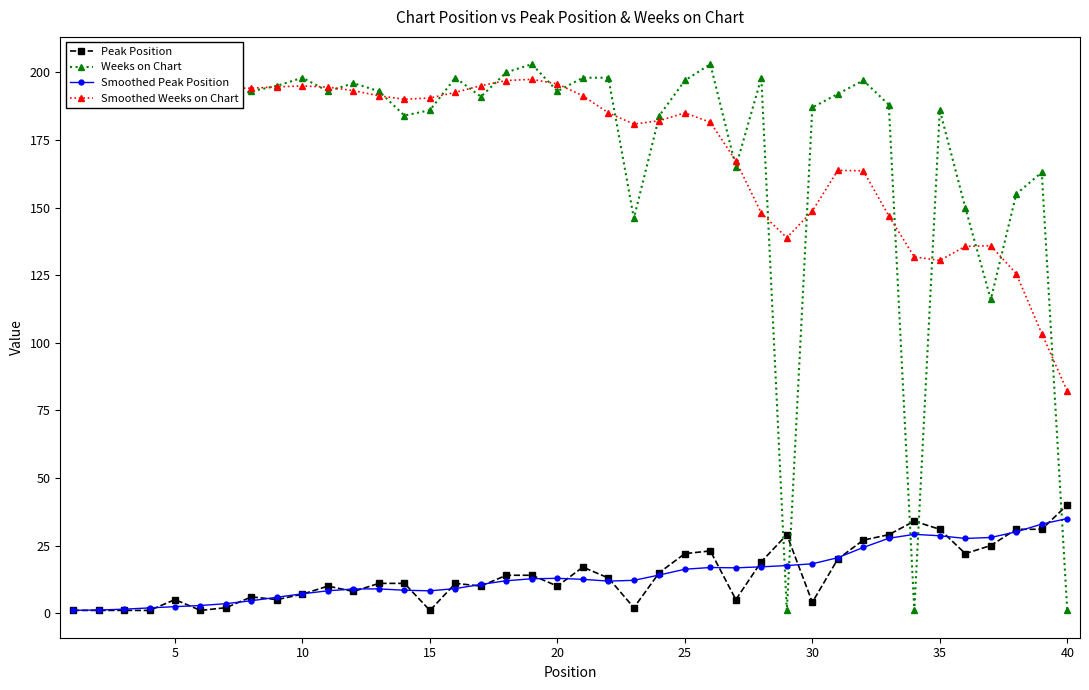

How many intersections are there between Weeks on Chart and Smoothed Weeks on Chart?

23